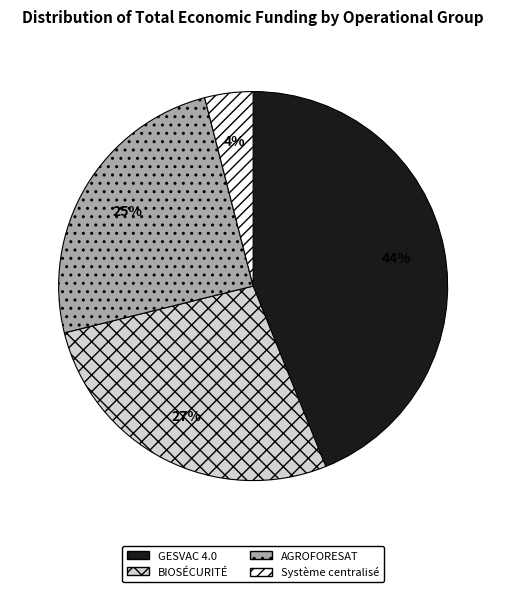

Do Système centralisé and BIOSÉCURITÉ together represent more than half of the pie?

No